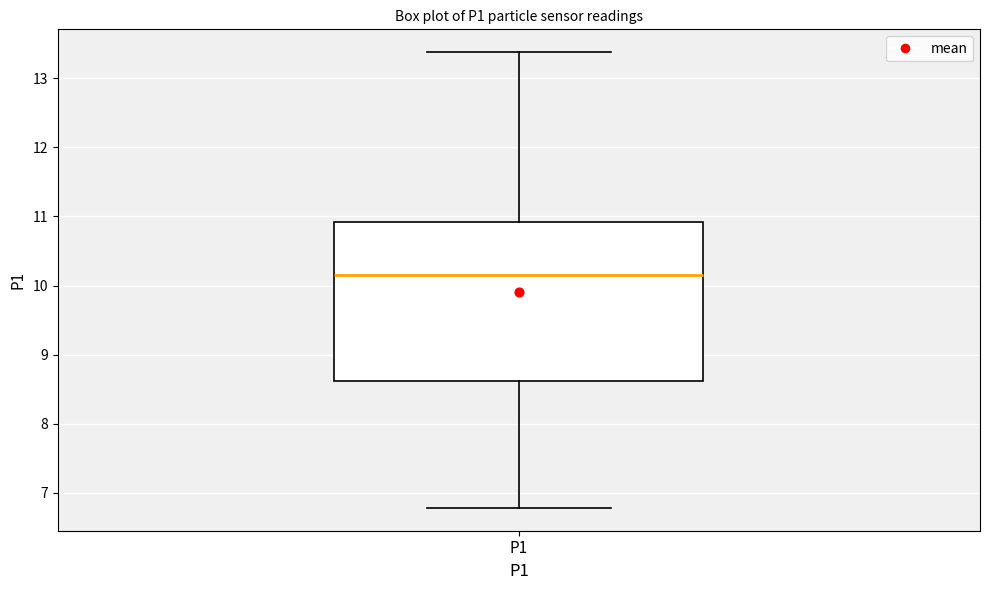

Where does the lower whisker of the box for P1 end on the y-axis? The values are not printed on the chart, so give them approximately, as read against the axis.

6.8